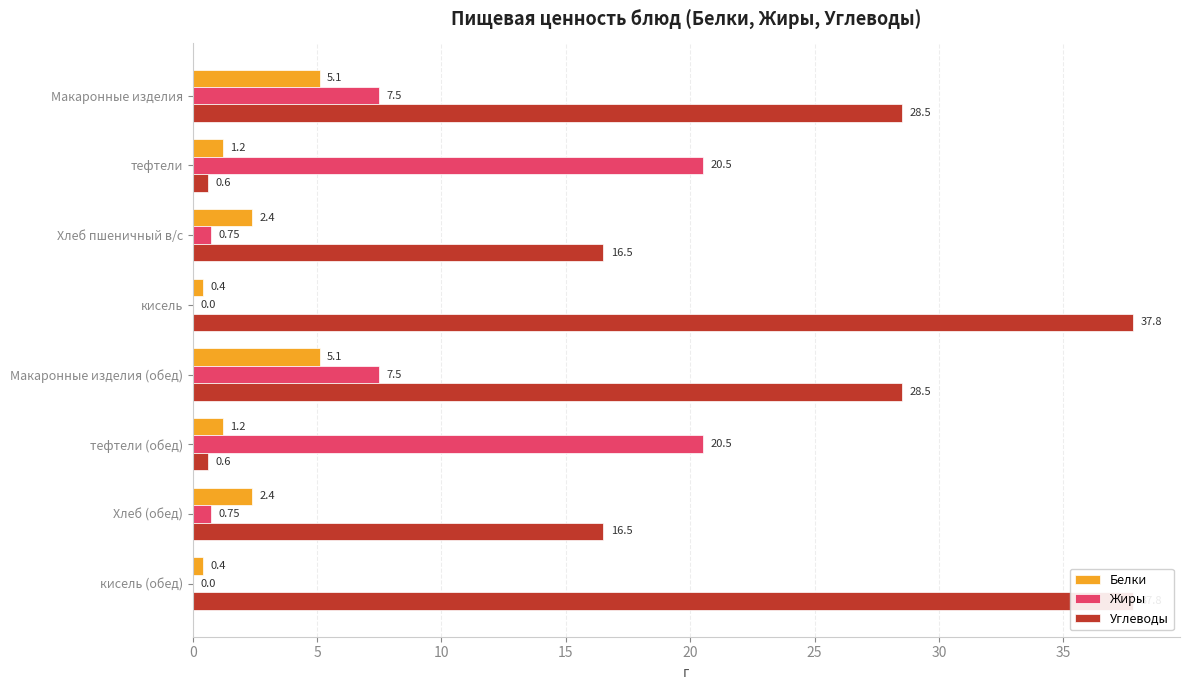

What is the sum of all Жиры values?

57.5